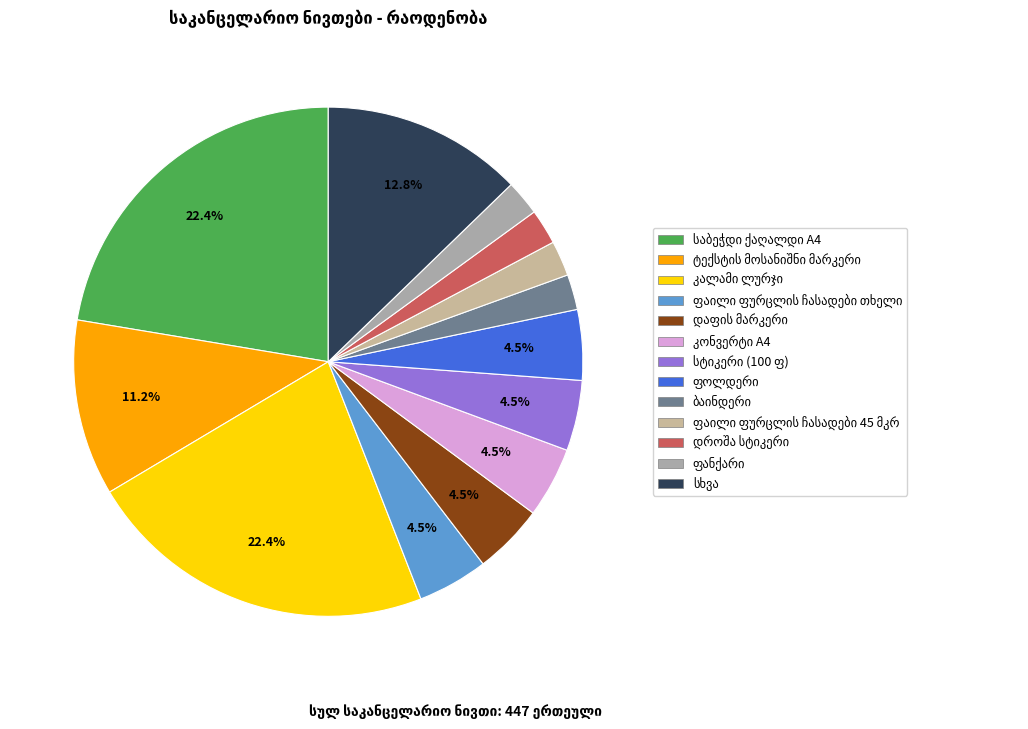

Does მაკრატელი represent more than half of the total?

No